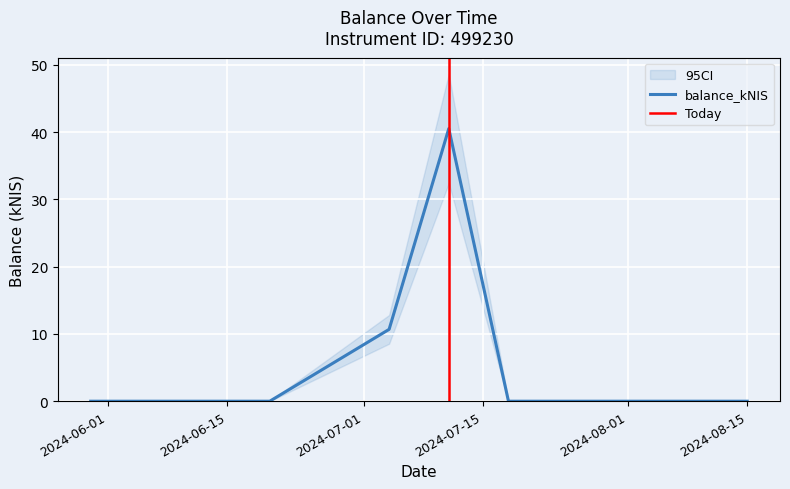

Rank the categories by value from highest to lowest.

2024-07-11, 2024-07-04, 2024-05-30, 2024-06-06, 2024-06-20, 2024-07-18, 2024-08-15